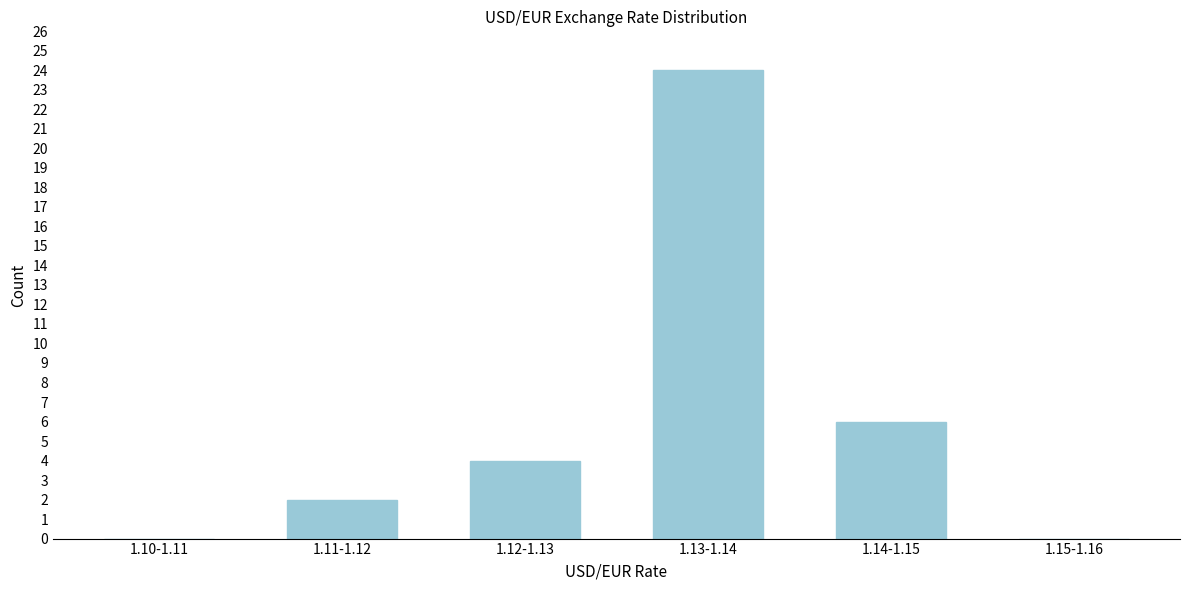

Reading left to right, what are all the values shown in this chart?

1.10-1.11=0	1.11-1.12=2	1.12-1.13=4	1.13-1.14=24	1.14-1.15=6	1.15-1.16=0